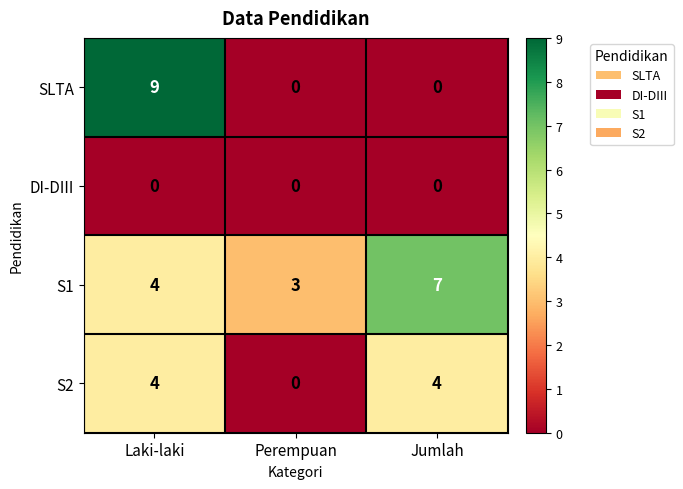

How many data points in S1 are less than 4?

1